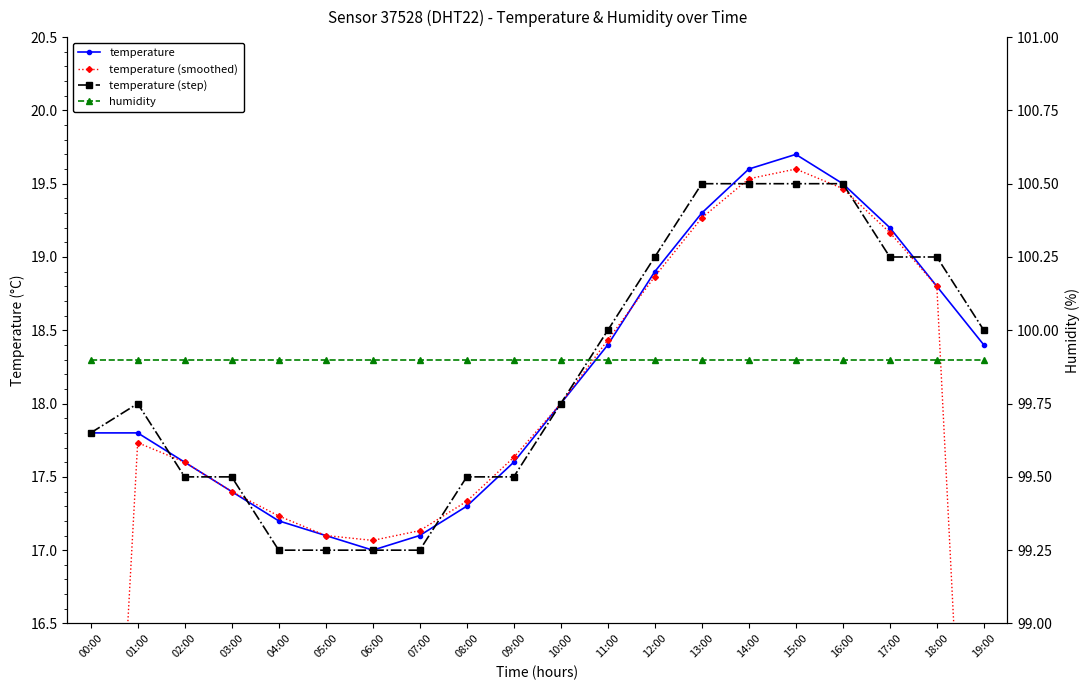

Where is the first local minimum for temperature (smoothed)?

06:00